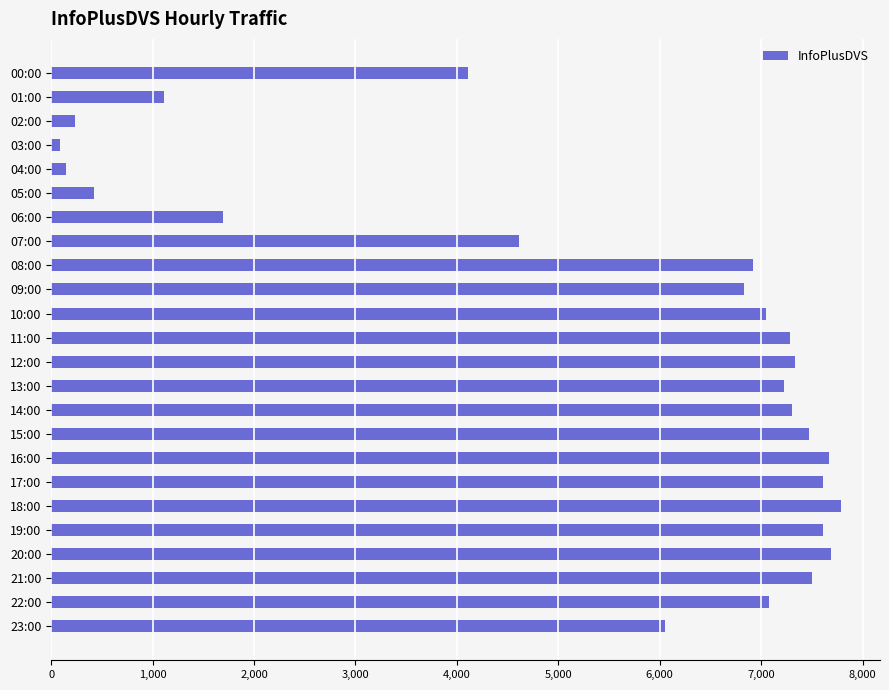

What is the difference between the maximum and minimum values?

7697